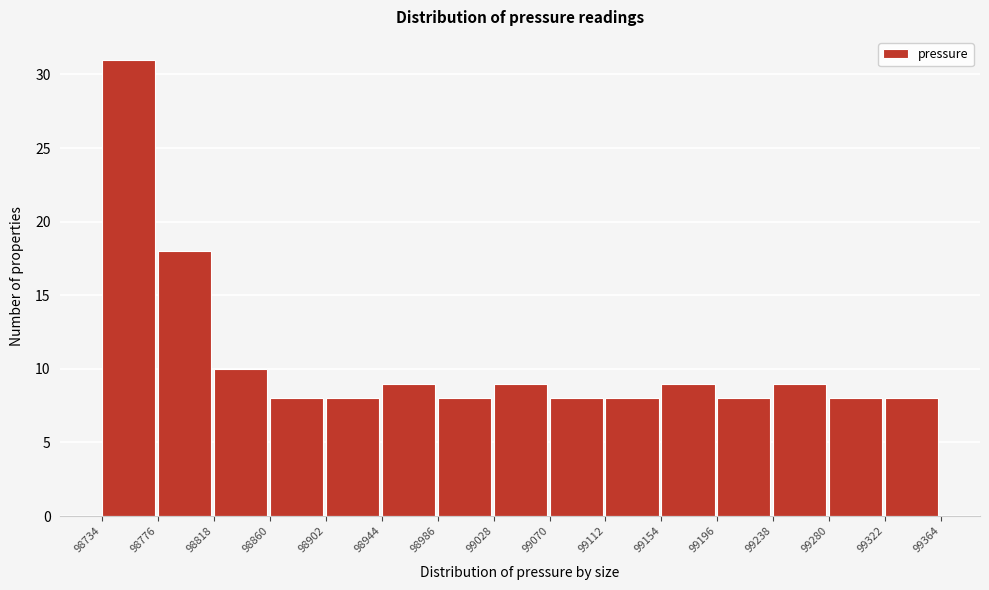

Reading left to right, list every bar in this chart as the range it spans on the x-axis followed by its height. The values are not printed on the chart, so give them approximately, as read against the axis.

98734 to 98776: 31
98776 to 98818: 18
98818 to 98860: 10
98860 to 98902: 8
98902 to 98944: 8
98944 to 98986: 9
98986 to 99028: 8
99028 to 99070: 9
99070 to 99112: 8
99112 to 99154: 8
99154 to 99196: 9
99196 to 99238: 8
99238 to 99280: 9
99280 to 99322: 8
99322 to 99364: 8